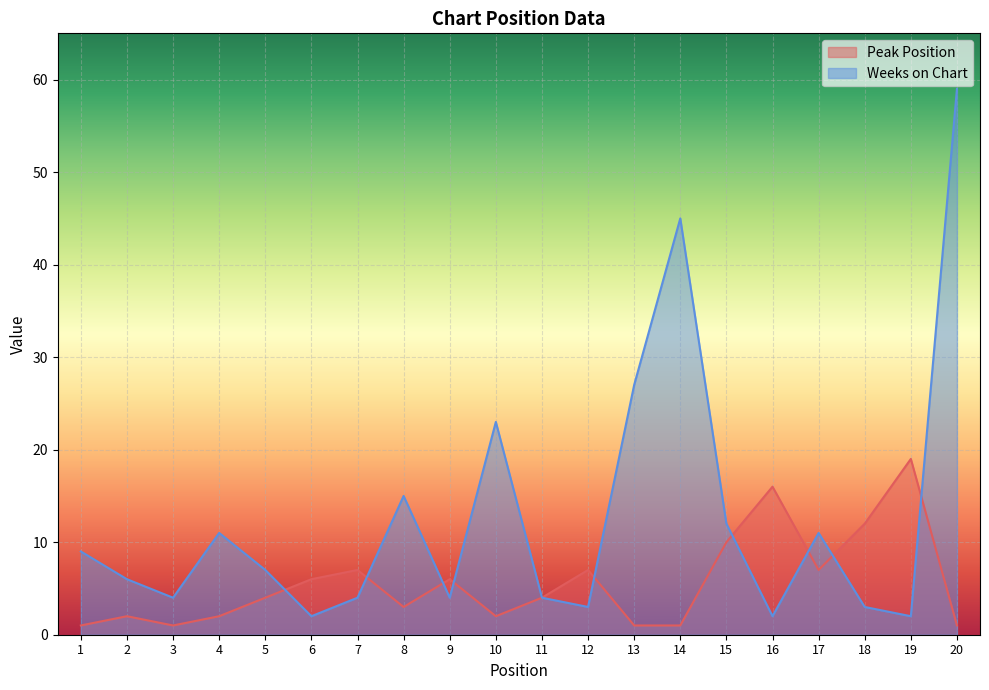

At which category is the sum across all series the highest?

20